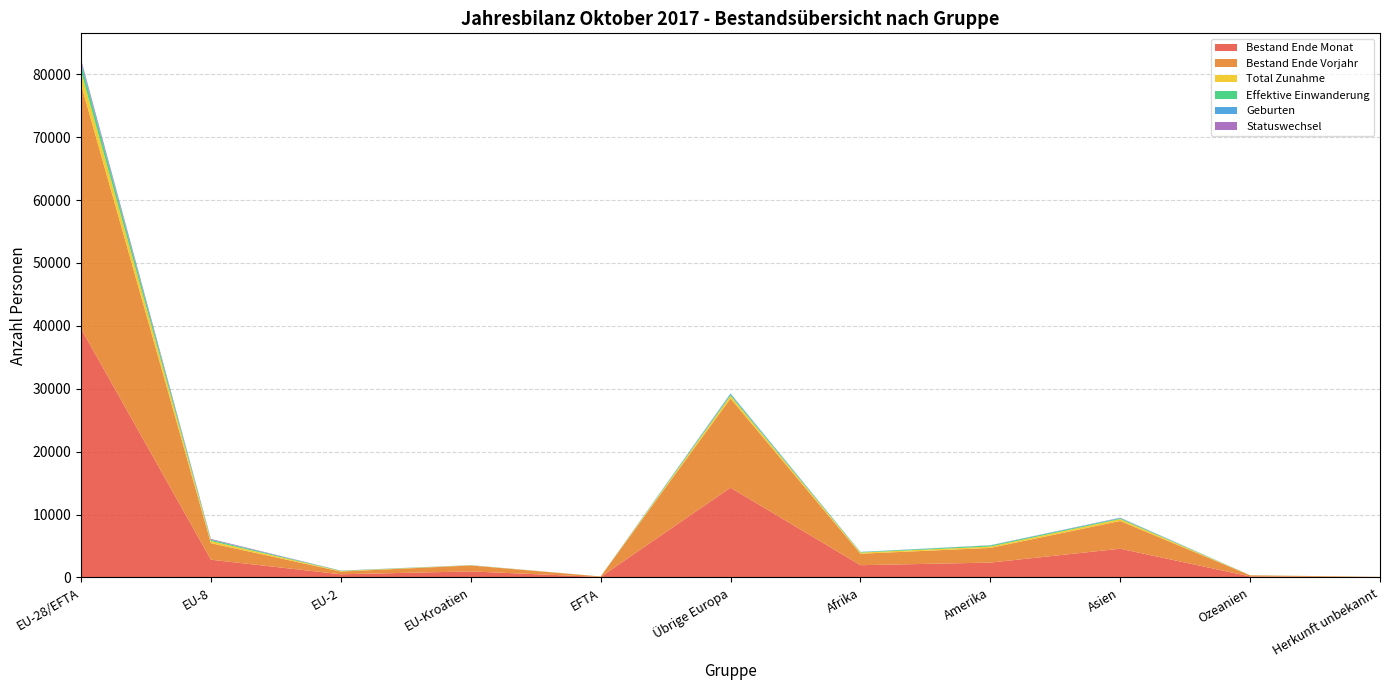

Reading left to right, what are all the values shown in this chart?

Bestand Ende Monat: EU-28/EFTA=39566	EU-8=2821	EU-2=507	EU-Kroatien=961	EFTA=79	Übrige Europa=14272	Afrika=1951	Amerika=2364	Asien=4569	Ozeanien=166	Herkunft unbekannt=45
Bestand Ende Vorjahr: EU-28/EFTA=38841	EU-8=2629	EU-2=434	EU-Kroatien=949	EFTA=76	Übrige Europa=14180	Afrika=1823	Amerika=2333	Asien=4411	Ozeanien=174	Herkunft unbekannt=46
Total Zunahme: EU-28/EFTA=2064	EU-8=346	EU-2=77	EU-Kroatien=28	EFTA=4	Übrige Europa=440	Afrika=180	Amerika=221	Asien=304	Ozeanien=12	Herkunft unbekannt=2
Effektive Einwanderung: EU-28/EFTA=1259	EU-8=192	EU-2=52	EU-Kroatien=15	EFTA=4	Übrige Europa=184	Afrika=73	Amerika=173	Asien=127	Ozeanien=11	Herkunft unbekannt=0
Geburten: EU-28/EFTA=316	EU-8=31	EU-2=5	EU-Kroatien=9	EFTA=0	Übrige Europa=162	Afrika=39	Amerika=11	Asien=61	Ozeanien=1	Herkunft unbekannt=0
Statuswechsel: EU-28/EFTA=337	EU-8=108	EU-2=17	EU-Kroatien=3	EFTA=0	Übrige Europa=12	Afrika=1	Amerika=22	Asien=35	Ozeanien=0	Herkunft unbekannt=0